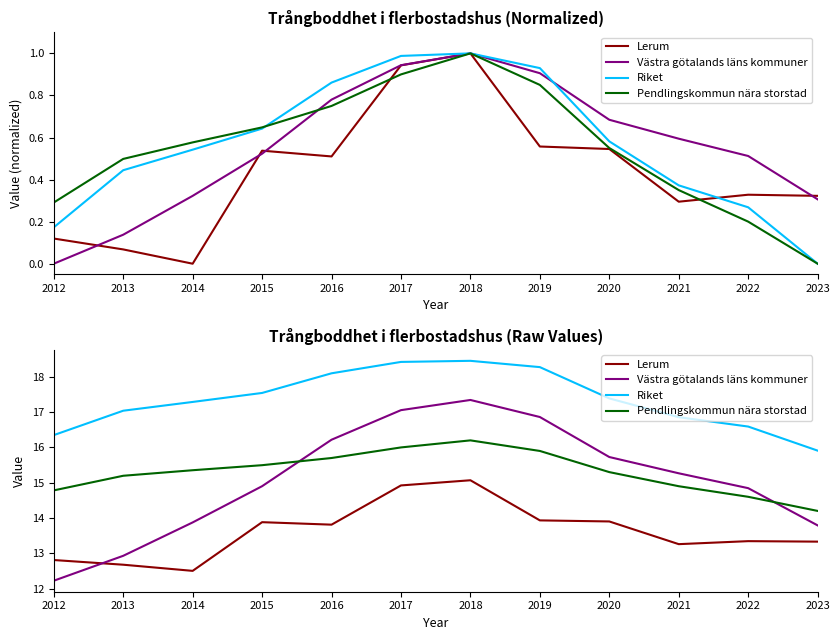

Rank the categories by Västra götalands läns kommuner value from lowest to highest.

2012, 2013, 2023, 2014, 2022, 2015, 2021, 2020, 2016, 2019, 2017, 2018